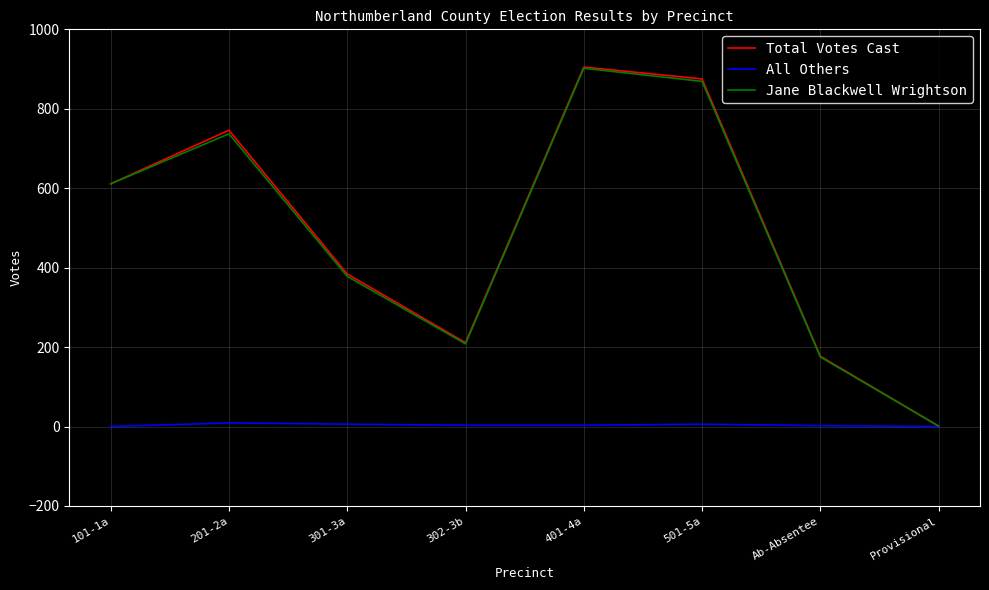

What is the maximum value shown in the chart?

905